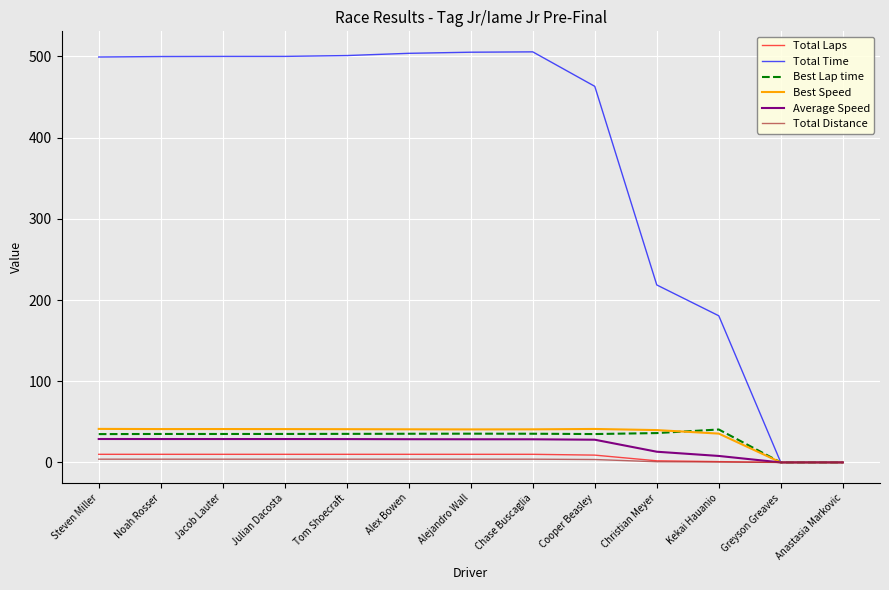

Count the number of categories in the chart.

13